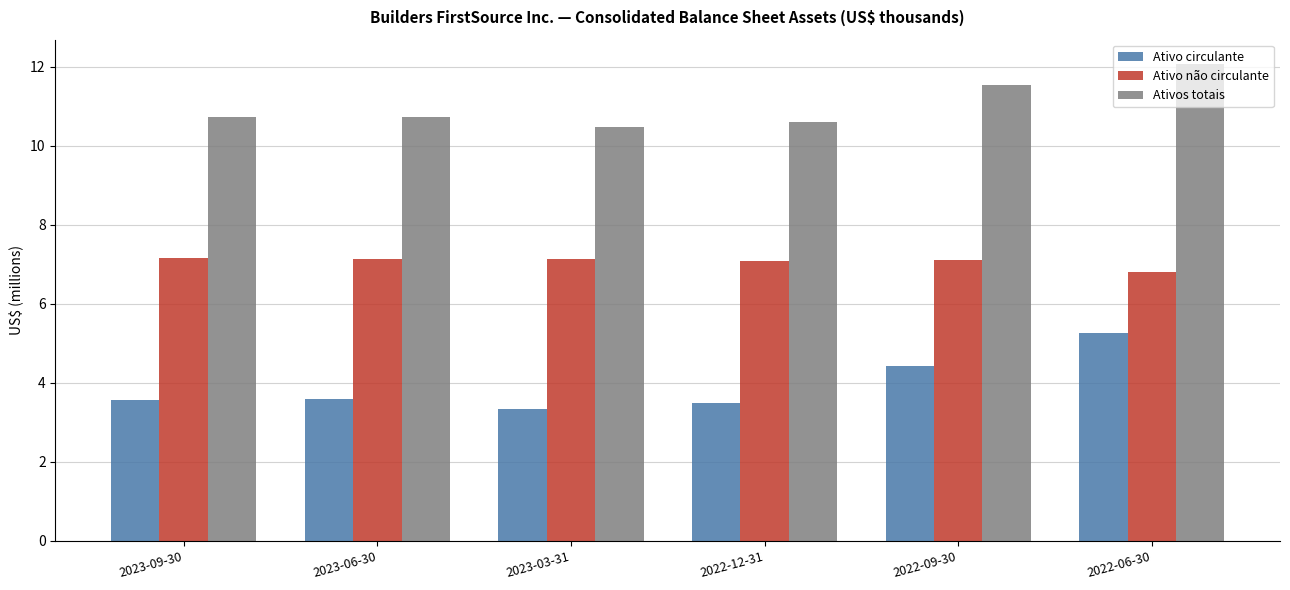

Between 2023-06-30 and 2023-03-31, which series saw the biggest shift?

Ativo circulante